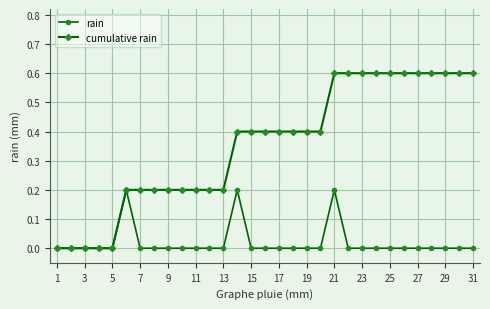

Which series has the largest total across all categories?

cumulative rain